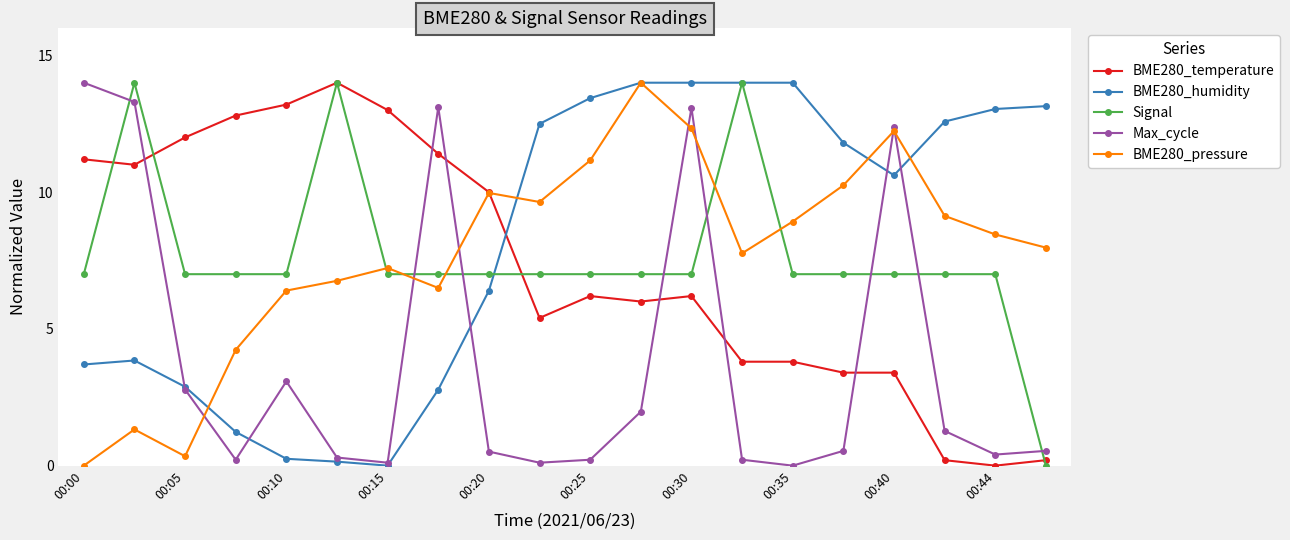

True or false: Signal has more than 2 interior local peaks.

True